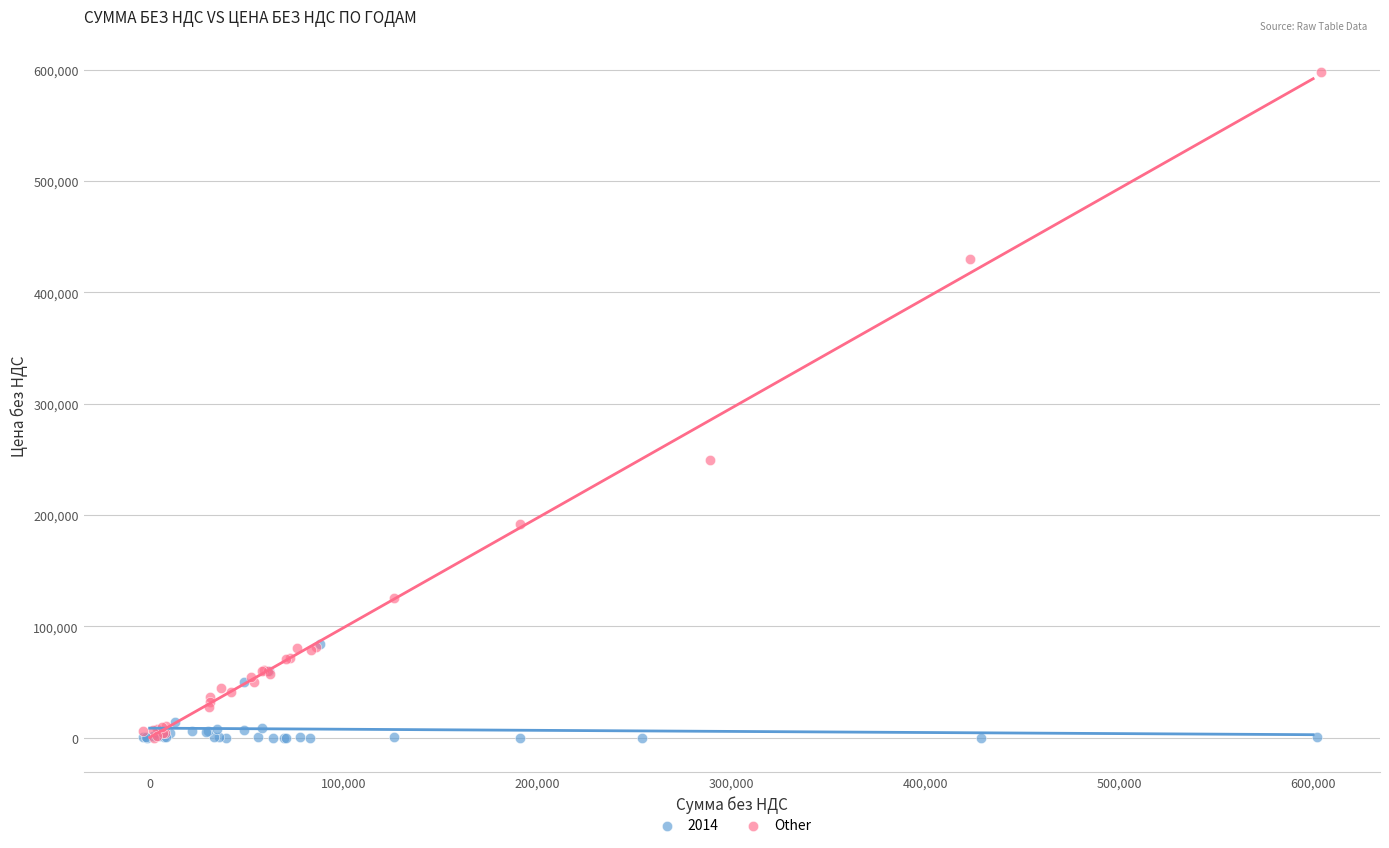

Which series reaches the maximum Y coordinate?

Other